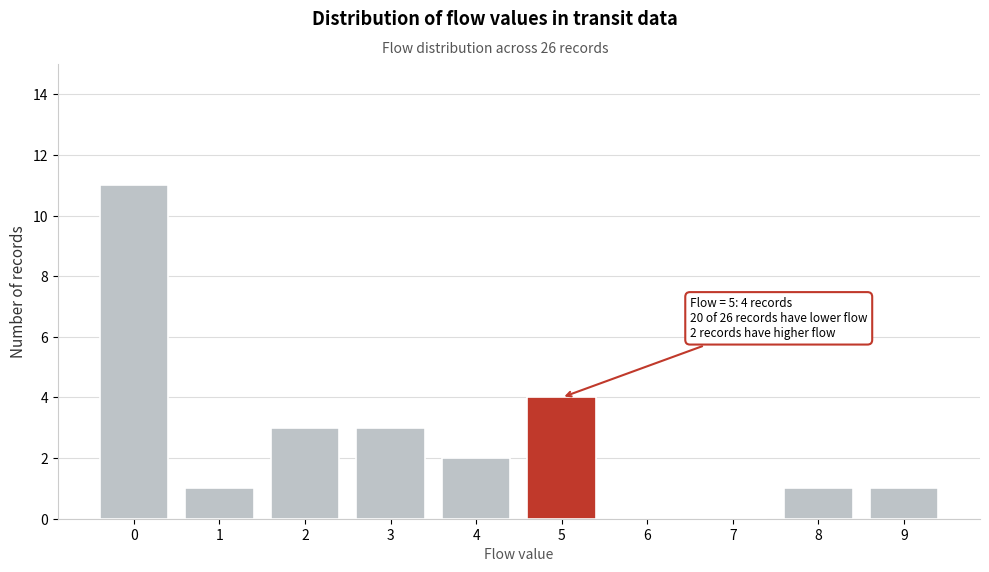

Reading left to right, list all the values displayed in this chart.

0=11	1=1	2=3	3=3	4=2	5=4	6=0	7=0	8=1	9=1